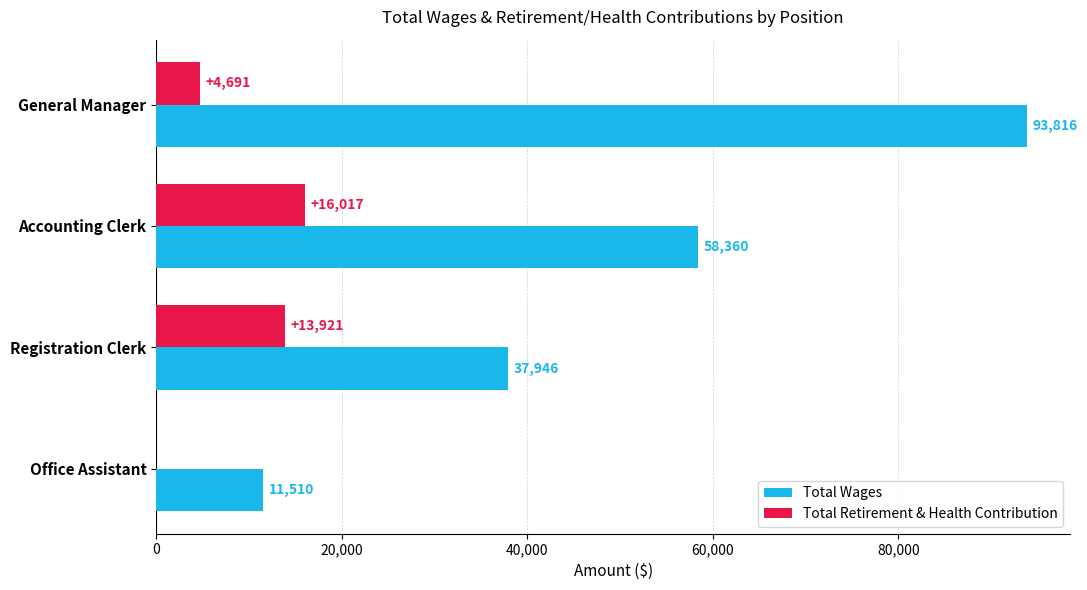

What is the greatest value displayed?

93816